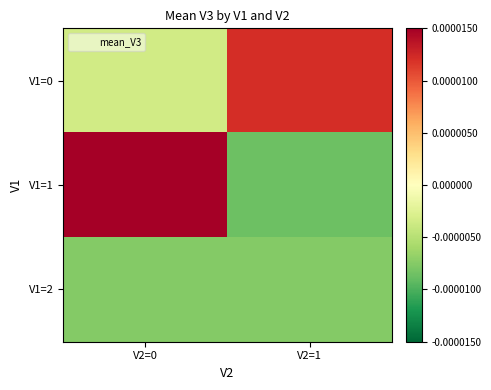

Which has a higher value, V2=0 or V2=1?

V2=1